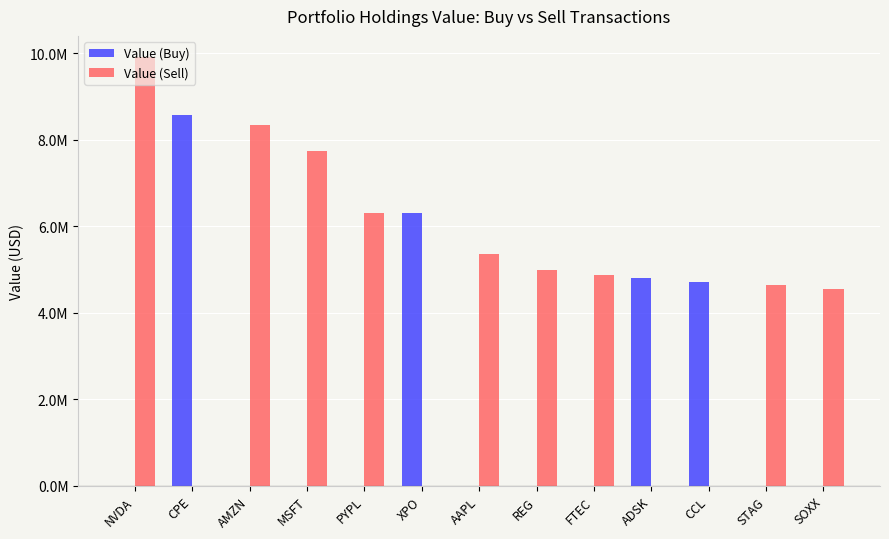

Are the bars grouped side by side (vs. stacked)?

Yes